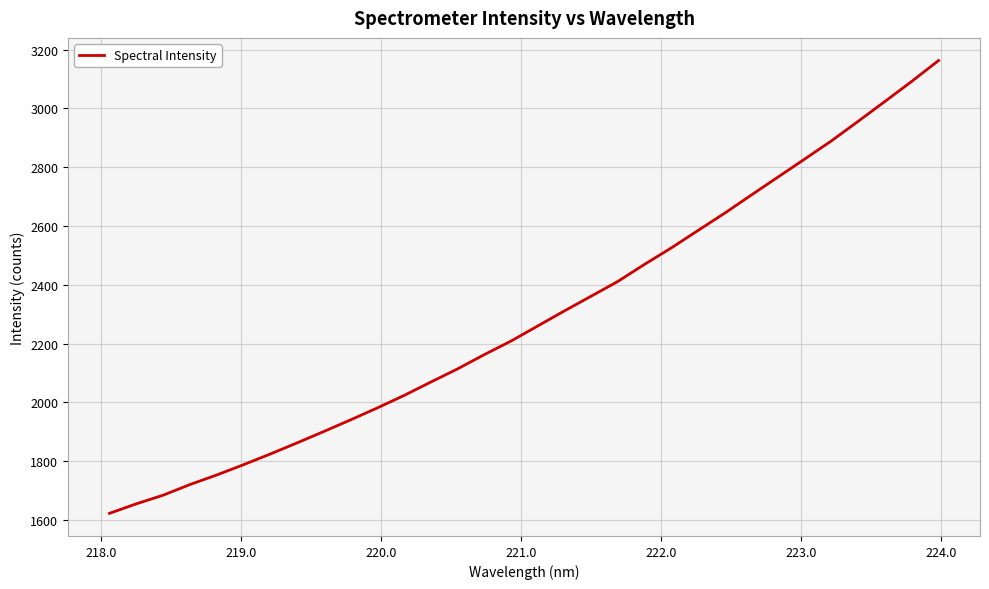

What is the greatest value displayed?

3163.2